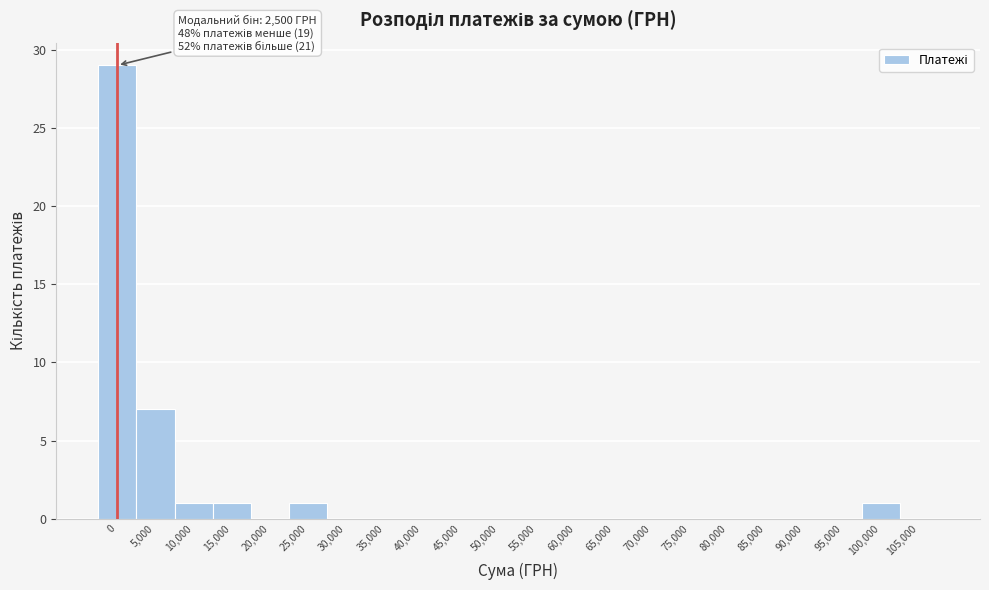

Reading left to right, extract all data points from this chart.

0=29	5,000=7	10,000=1	15,000=1	20,000=0	25,000=1	30,000=0	35,000=0	40,000=0	45,000=0	50,000=0	55,000=0	60,000=0	65,000=0	70,000=0	75,000=0	80,000=0	85,000=0	90,000=0	95,000=0	100,000=1	105,000=0